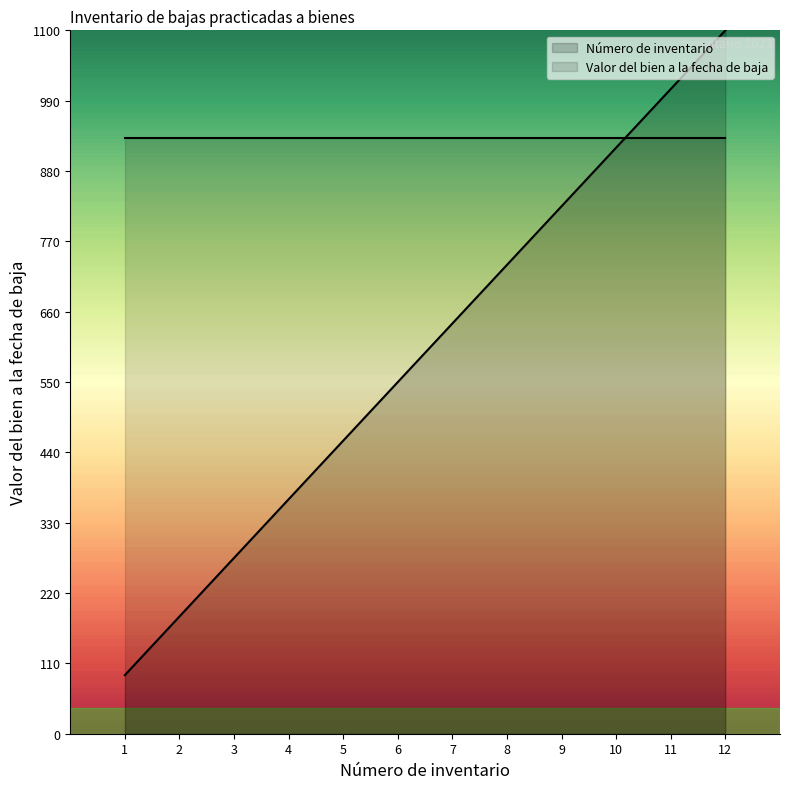

What is the difference between the values at 7 and 9?

183.3